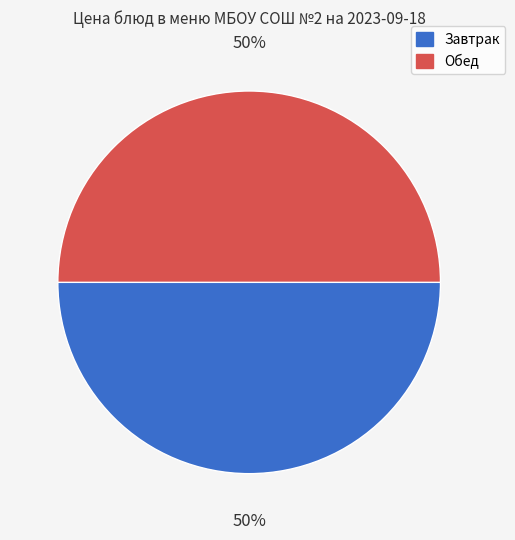

To the nearest percent, what is the average slice percentage?

50%